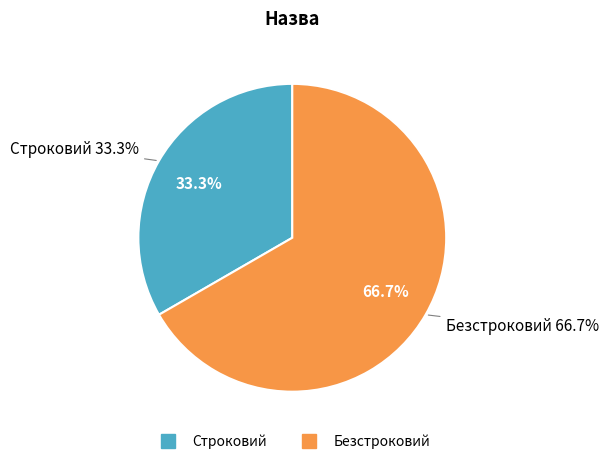

To the nearest percent, what percentage of the pie is Безстроковий?

67%